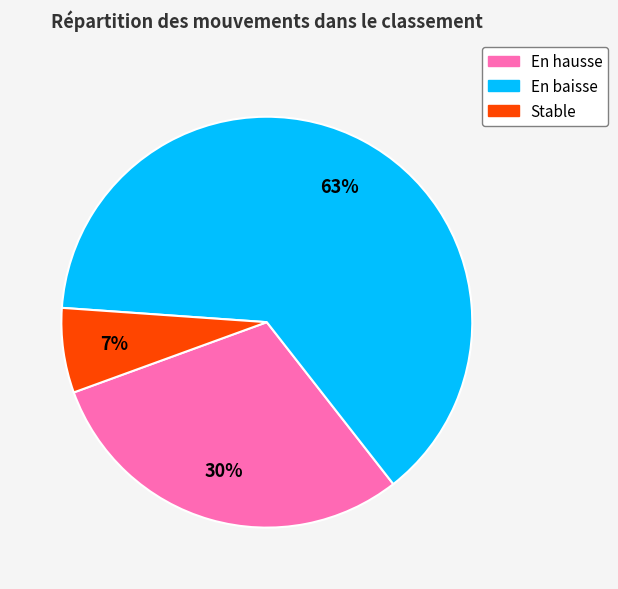

To the nearest percent, what is the average slice percentage?

33%